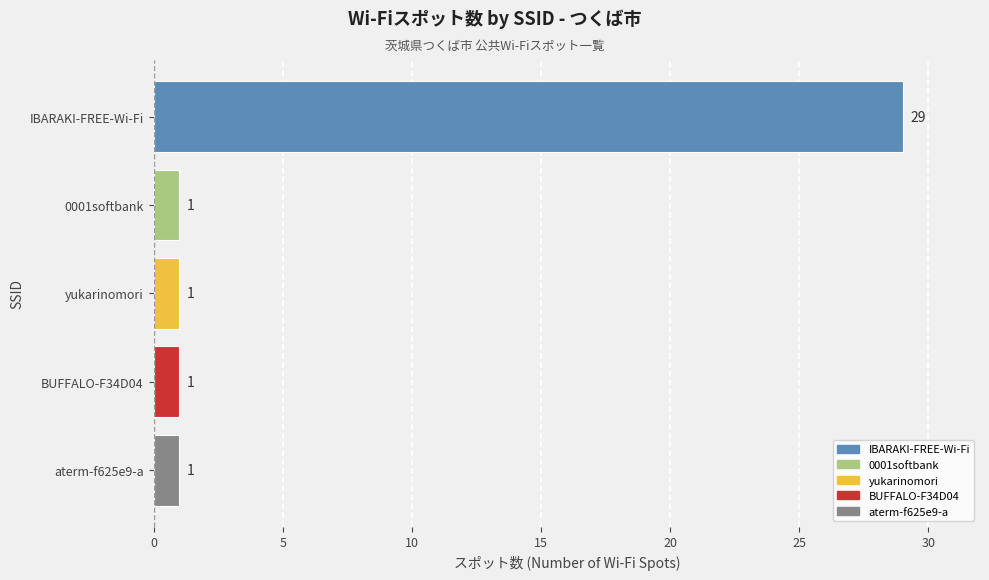

Reading top to bottom, list all the values displayed in this chart.

29	1	1	1	1